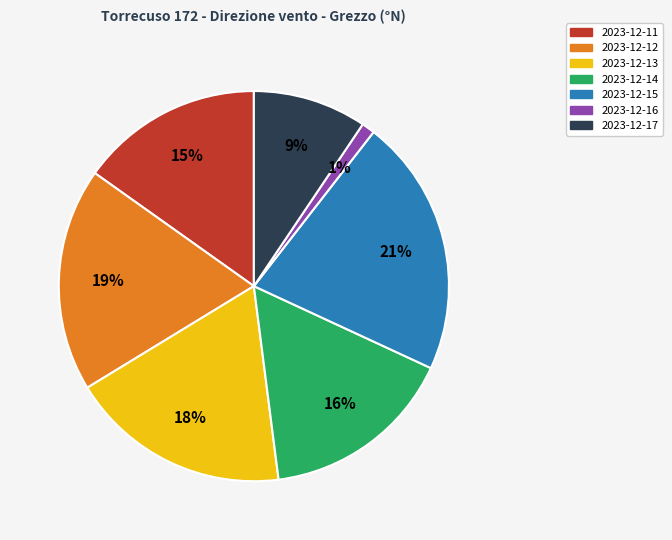

Between 2023-12-15 and 2023-12-16, which is larger?

2023-12-15